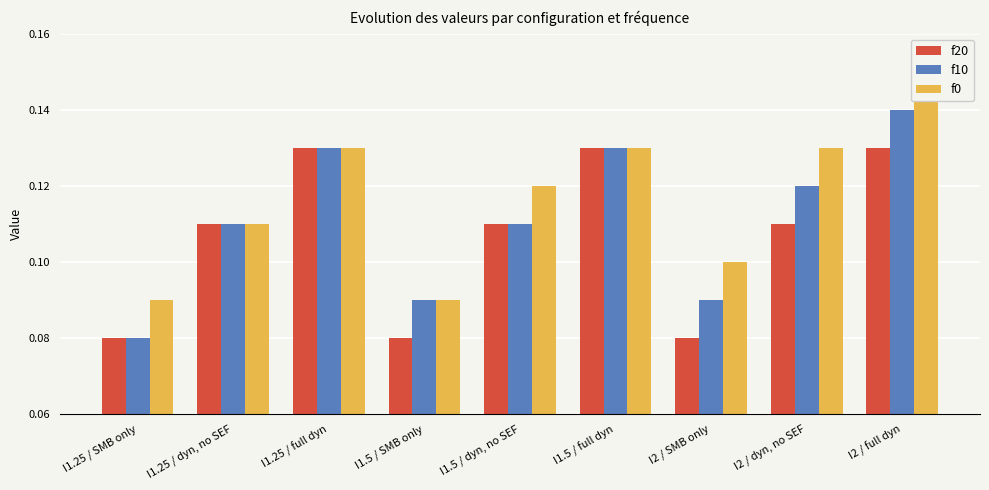

How many groups of bars are there?

9